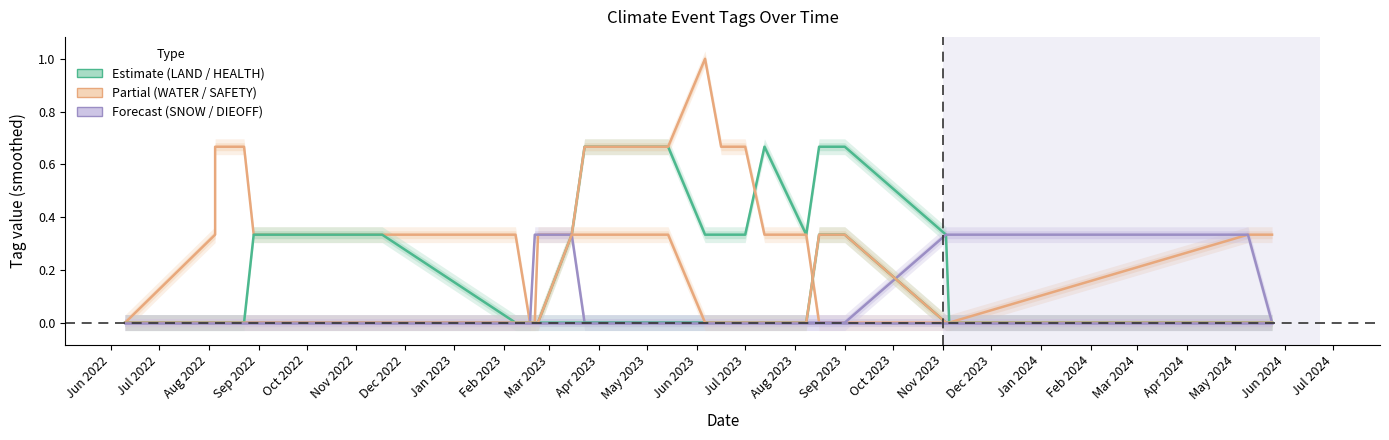

What is the total value across all series at Jul 2024?

0.3